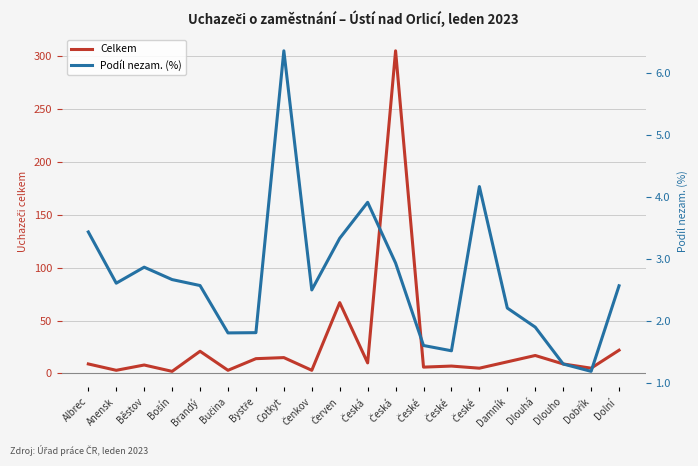

How many data points in Uchazeči o zaměstnání celkem are above 9?

9